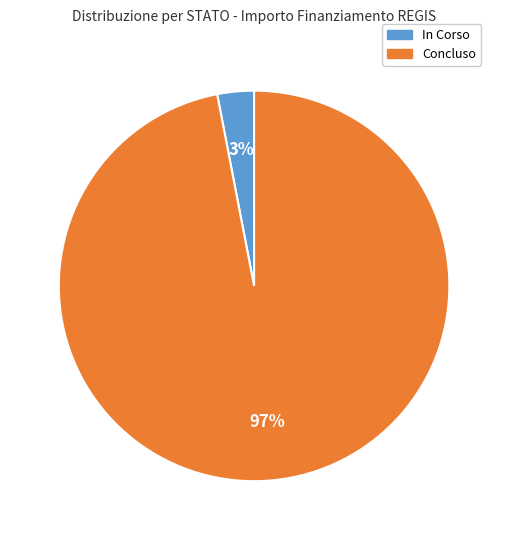

Rank the categories by value from highest to lowest.

Concluso, In Corso